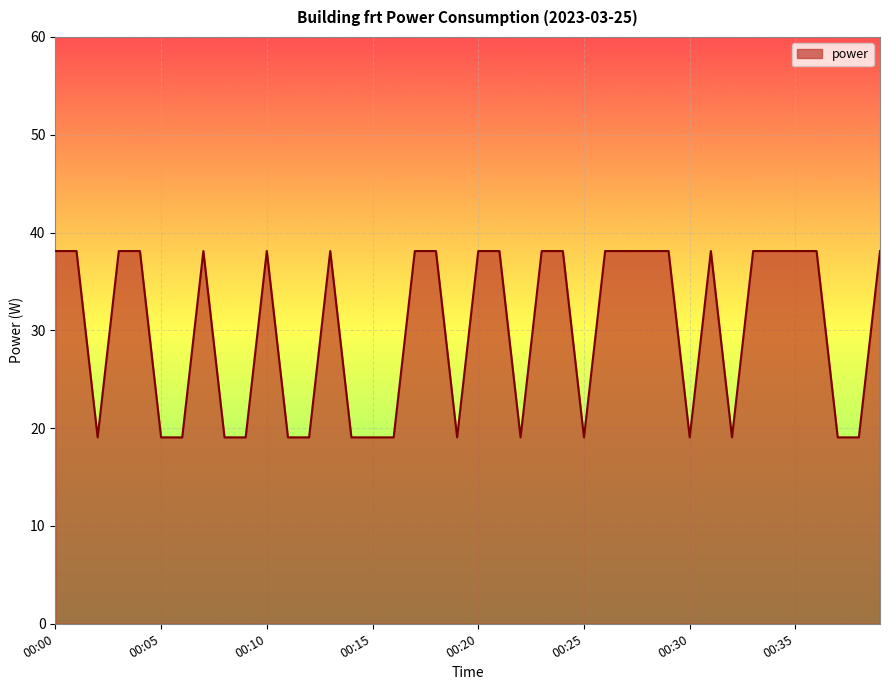

How many lines are shown in the chart?

1